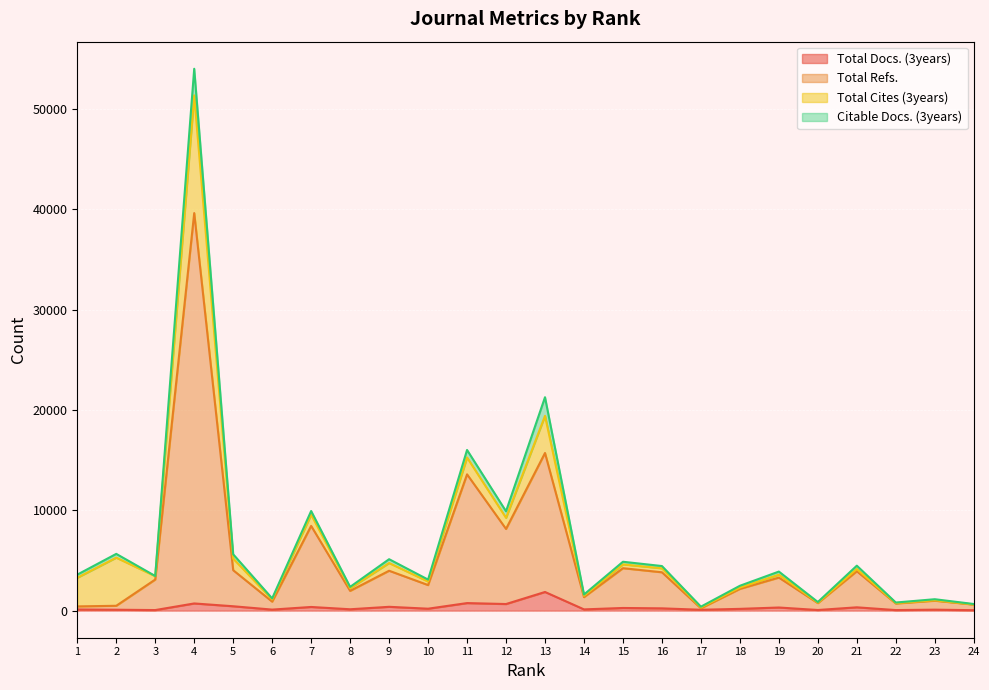

What is the difference between the Total Docs. (3years) values at 13 and 1?

1746